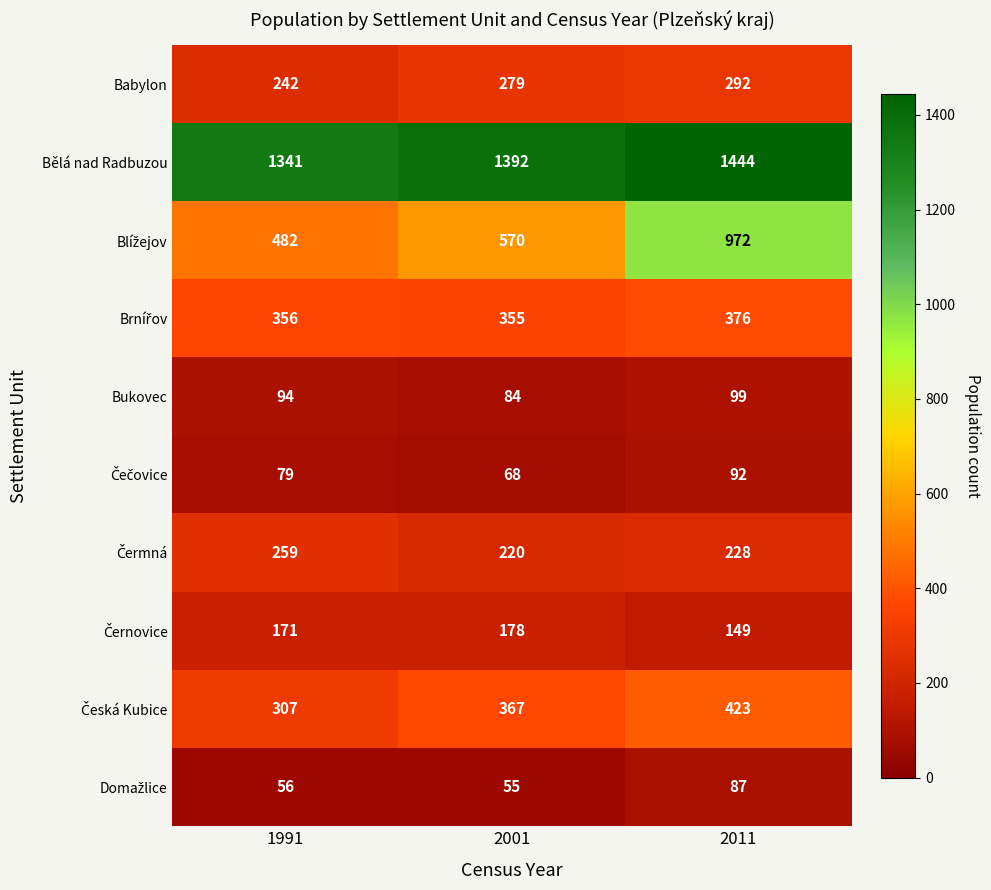

The value of Bělá nad Radbuzou at 1991 is 2149. True or false?

False